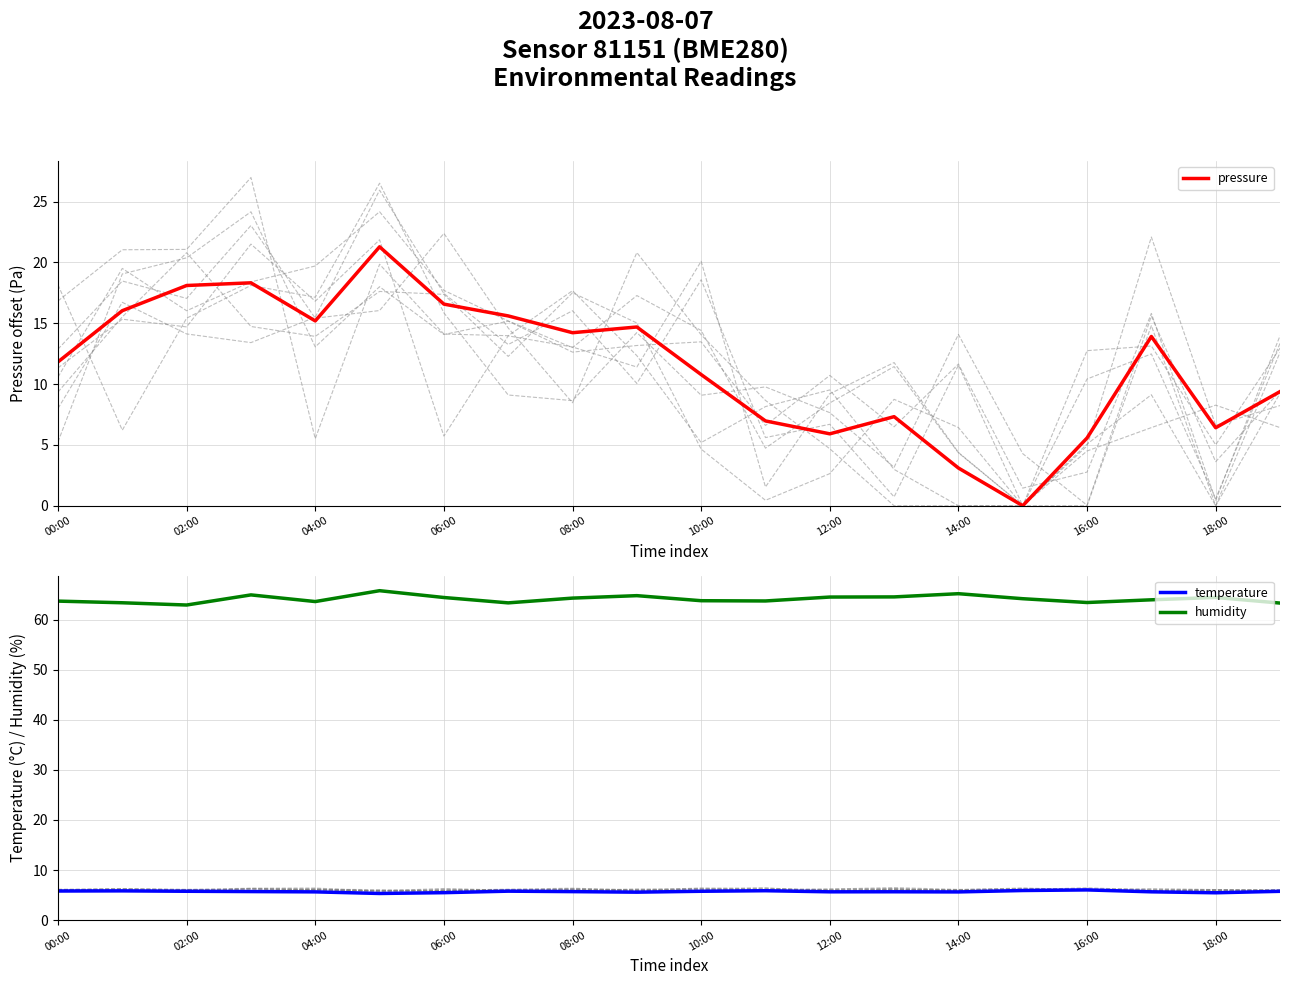

True or false: temperature and humidity cross at least once.

False